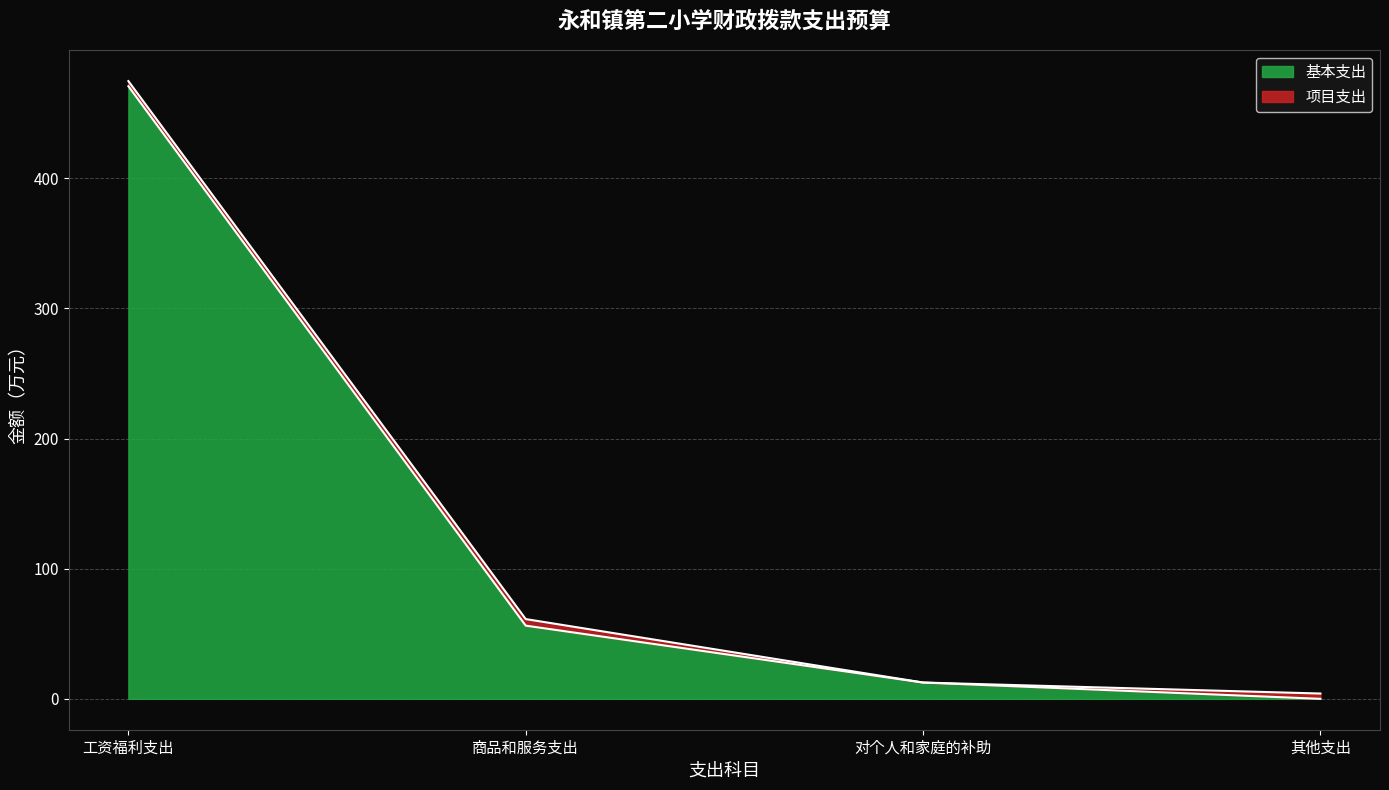

True or false: 基本支出 and 小计 cross at least once.

False